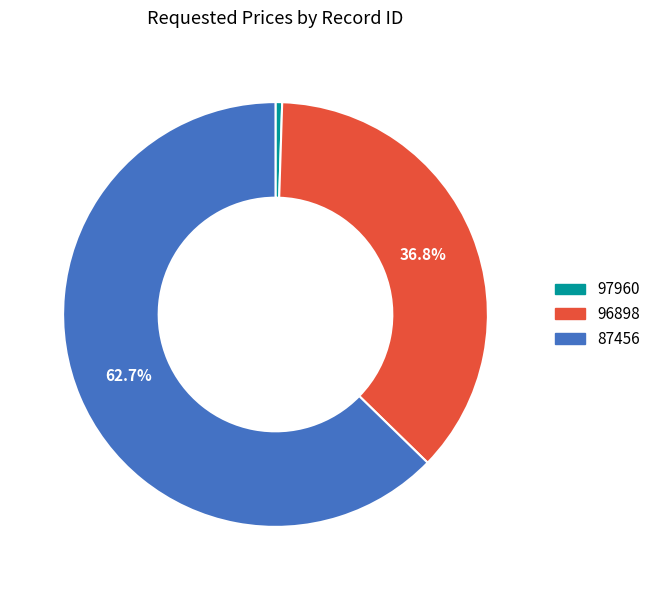

Count the number of slices in the pie.

3